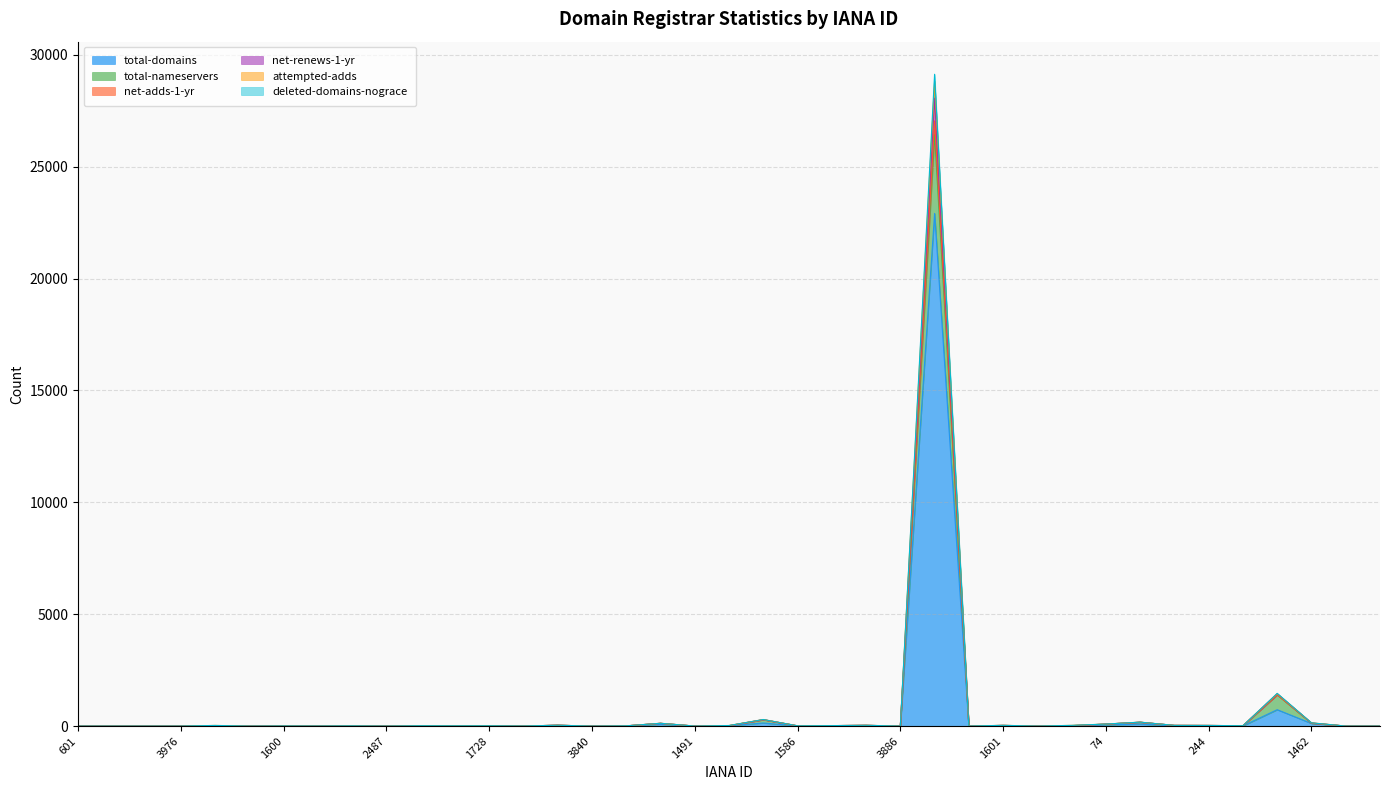

Where is the first local minimum for total-domains?

2482